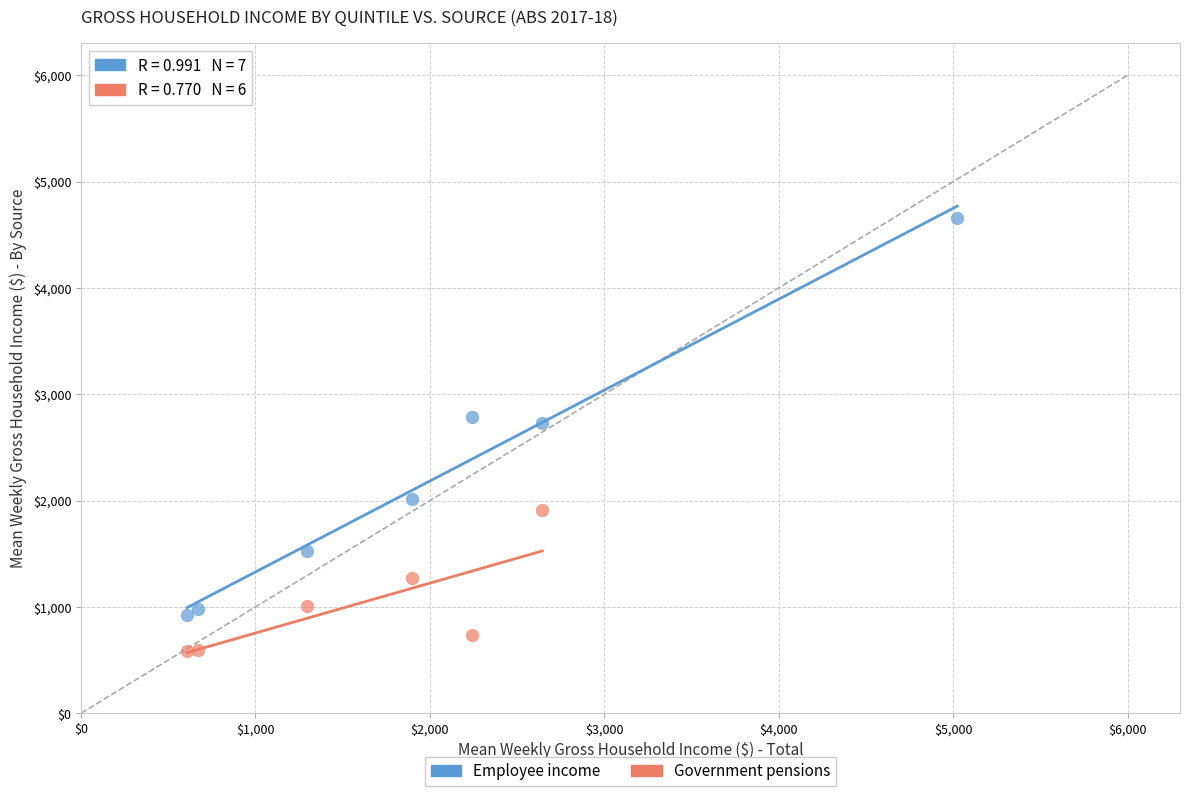

Which series has the widest spread of Y values?

Employee income